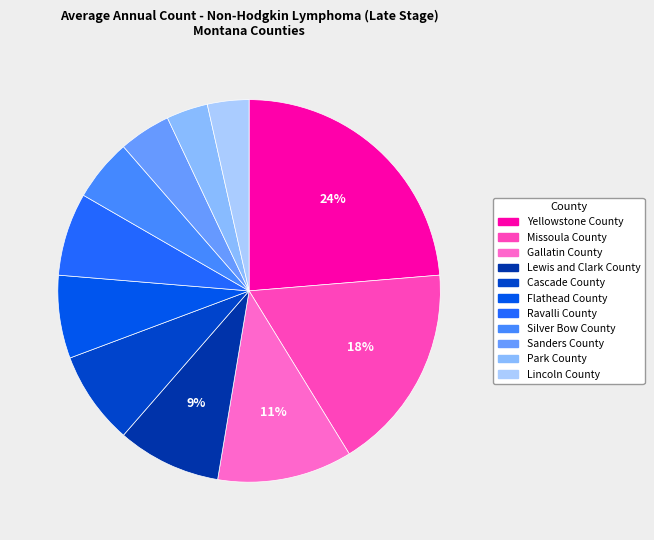

Rank the categories by value from highest to lowest.

Yellowstone County, Missoula County, Gallatin County, Lewis and Clark County, Cascade County, Flathead County, Ravalli County, Silver Bow County, Sanders County, Park County, Lincoln County